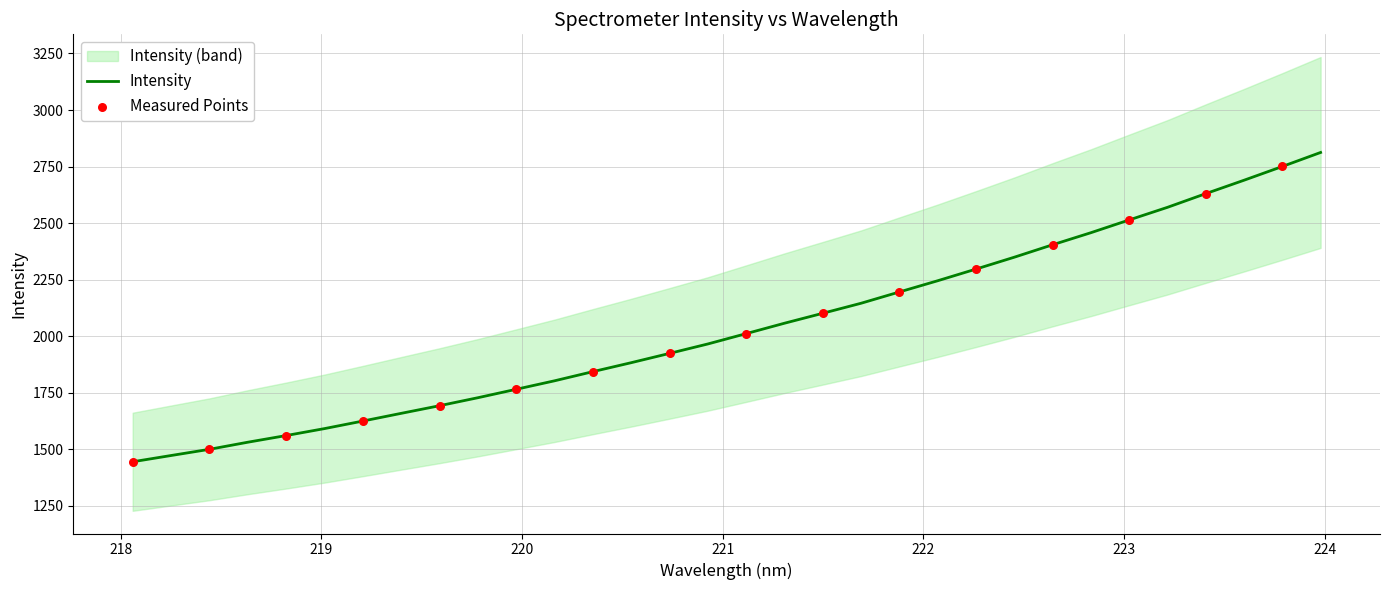

Between 223.7895 and 221.3083, which is larger?

223.7895